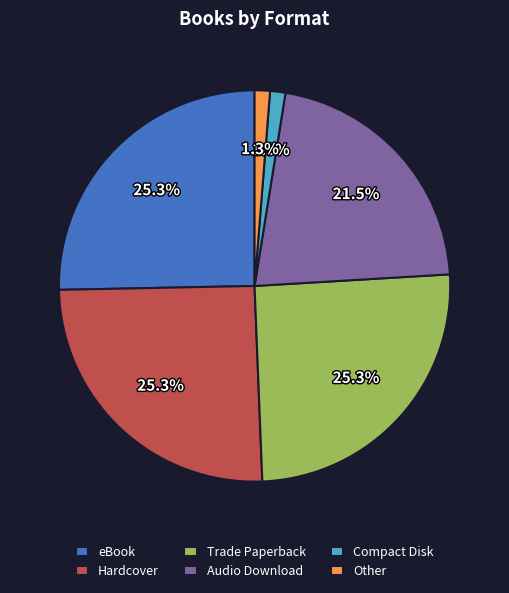

Is there any slice that represents more than half of the pie?

No